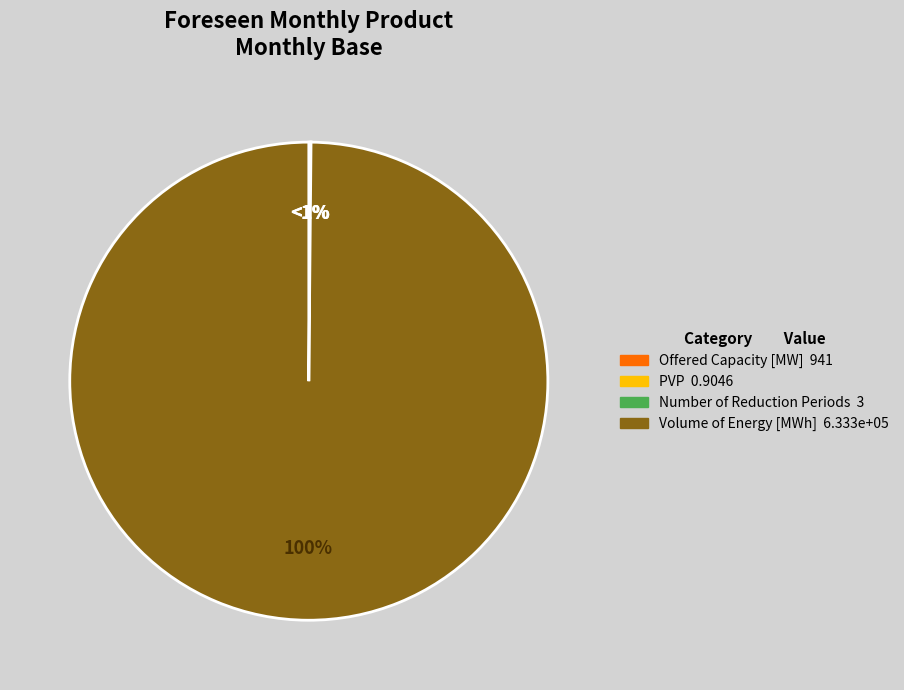

Between Offered Capacity [MW] and Volume of Energy [MWh], which is larger?

Volume of Energy [MWh]